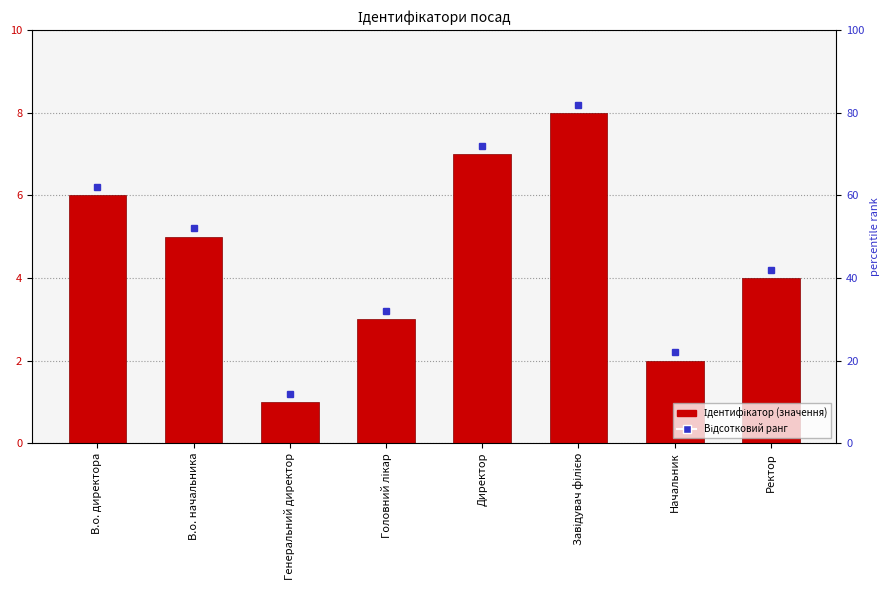

Does the chart contain stacked bars?

No